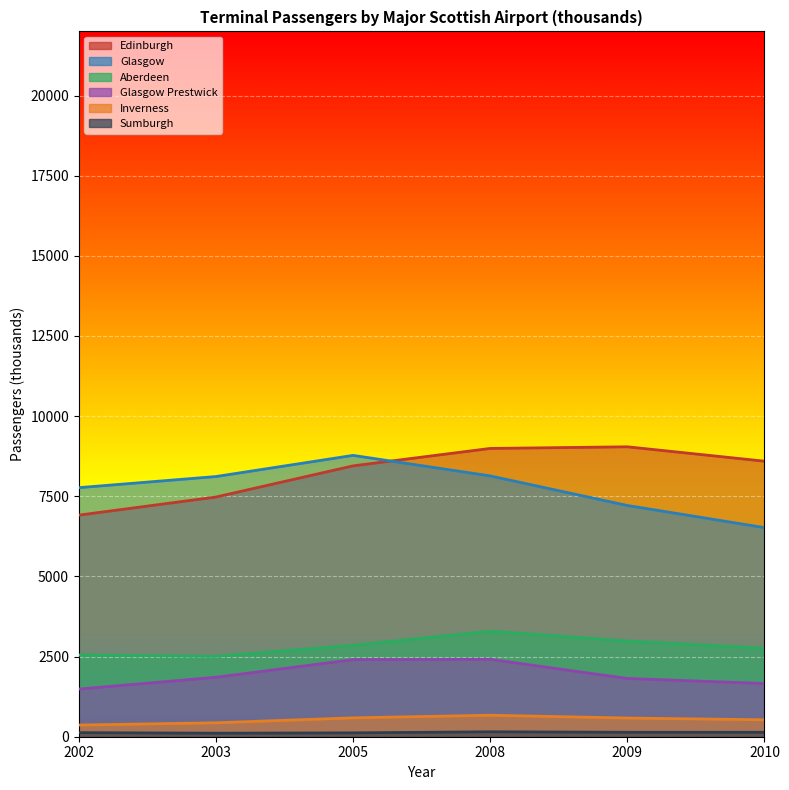

What is the total value across all series at 2003?

20499.3